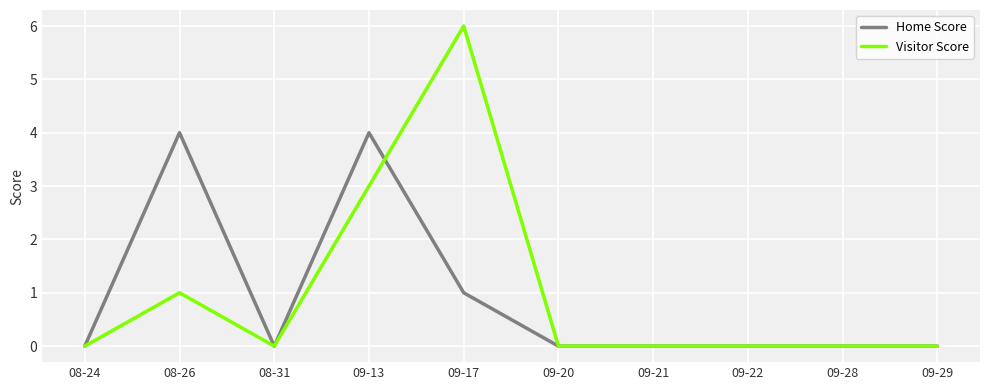

Reading left to right, what are all the values shown in this chart?

Home Score: 0	4	0	4	1	0	0	0	0	0
Visitor Score: 0	1	0	3	6	0	0	0	0	0